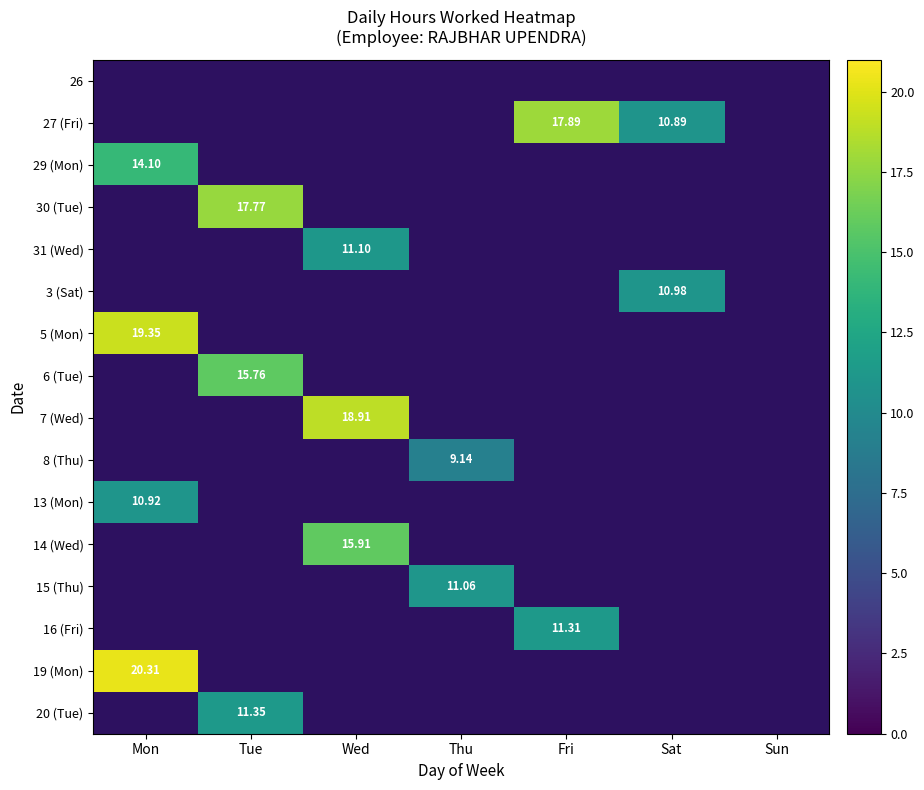

How many 8 (Thu) values are between 0 and 1?

6